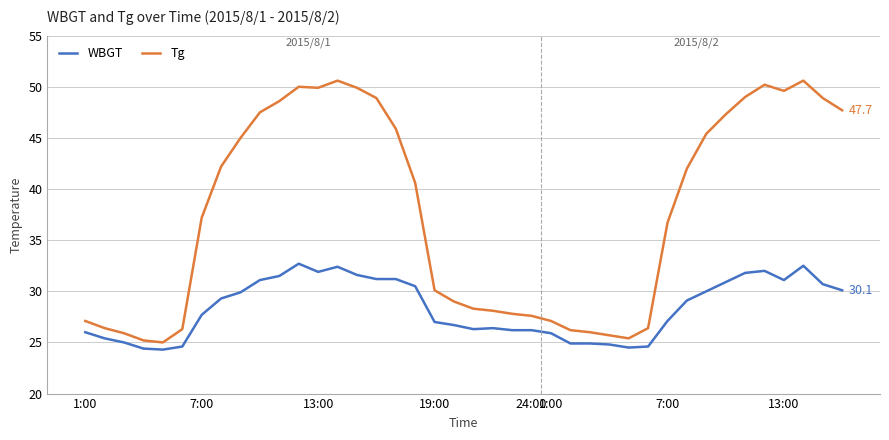

What is the difference between the maximum and second lowest values in the WBGT series?

8.3